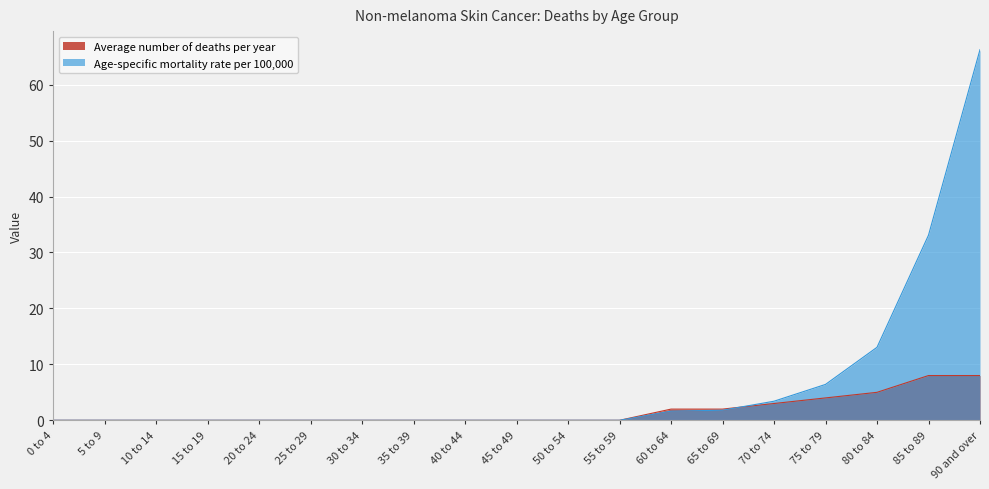

Reading right to left, transcribe all the data shown in this chart.

Average number of deaths per year: 90 and over=8.0	85 to 89=8.0	80 to 84=5.0	75 to 79=4.0	70 to 74=3.0	65 to 69=2.0	60 to 64=2.0	55 to 59=0.0	50 to 54=0.0	45 to 49=0.0	40 to 44=0.0	35 to 39=0.0	30 to 34=0.0	25 to 29=0.0	20 to 24=0.0	15 to 19=0.0	10 to 14=0.0	5 to 9=0.0	0 to 4=0.0
Age-specific mortality rate per 100,000: 90 and over=66.3	85 to 89=33.1	80 to 84=13.0	75 to 79=6.4	70 to 74=3.4	65 to 69=1.8	60 to 64=1.6	55 to 59=0.0	50 to 54=0.0	45 to 49=0.0	40 to 44=0.0	35 to 39=0.0	30 to 34=0.0	25 to 29=0.0	20 to 24=0.0	15 to 19=0.0	10 to 14=0.0	5 to 9=0.0	0 to 4=0.0